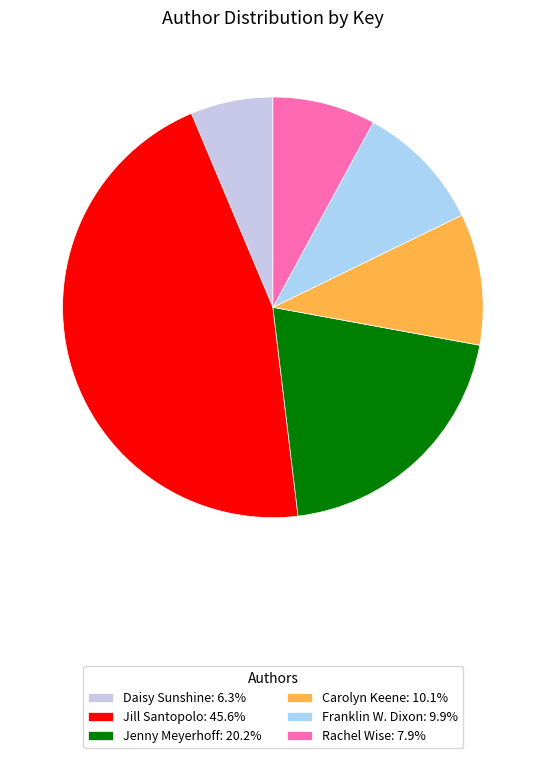

Count the number of slices in the pie.

6